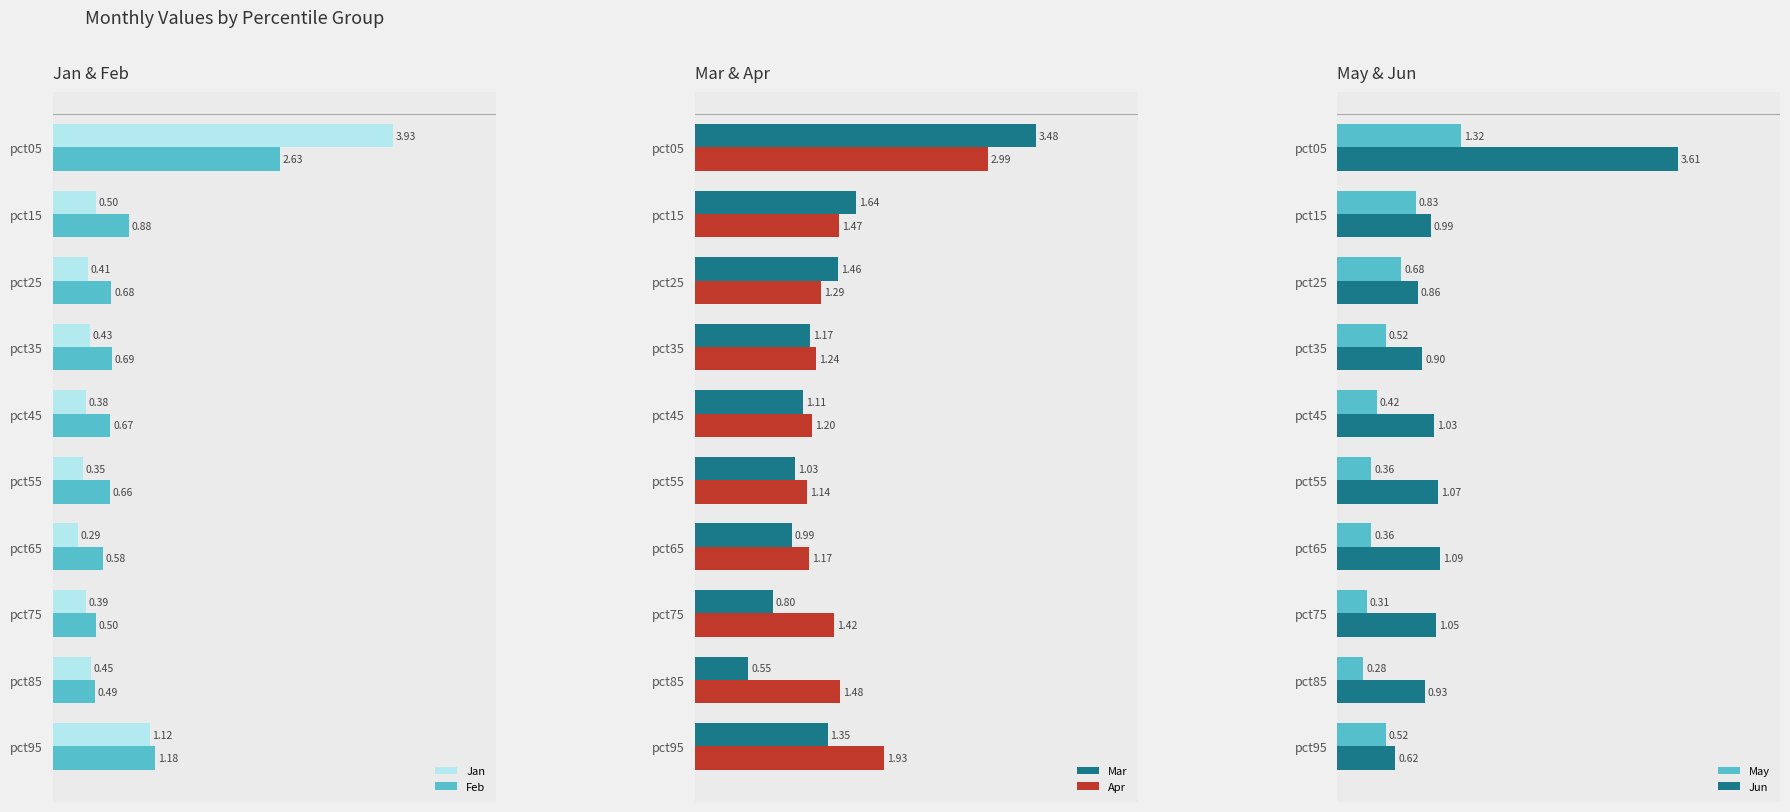

At which label is Mar closest to 2?

pct15